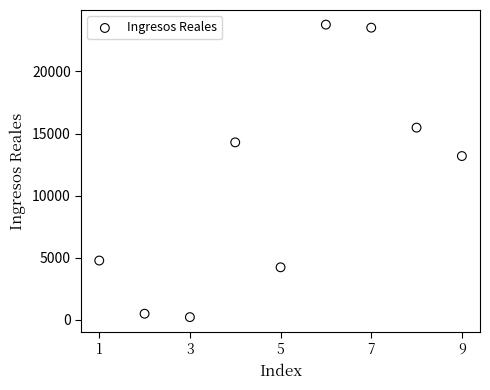

What is the range of Y values (max minus min)?

23536.6